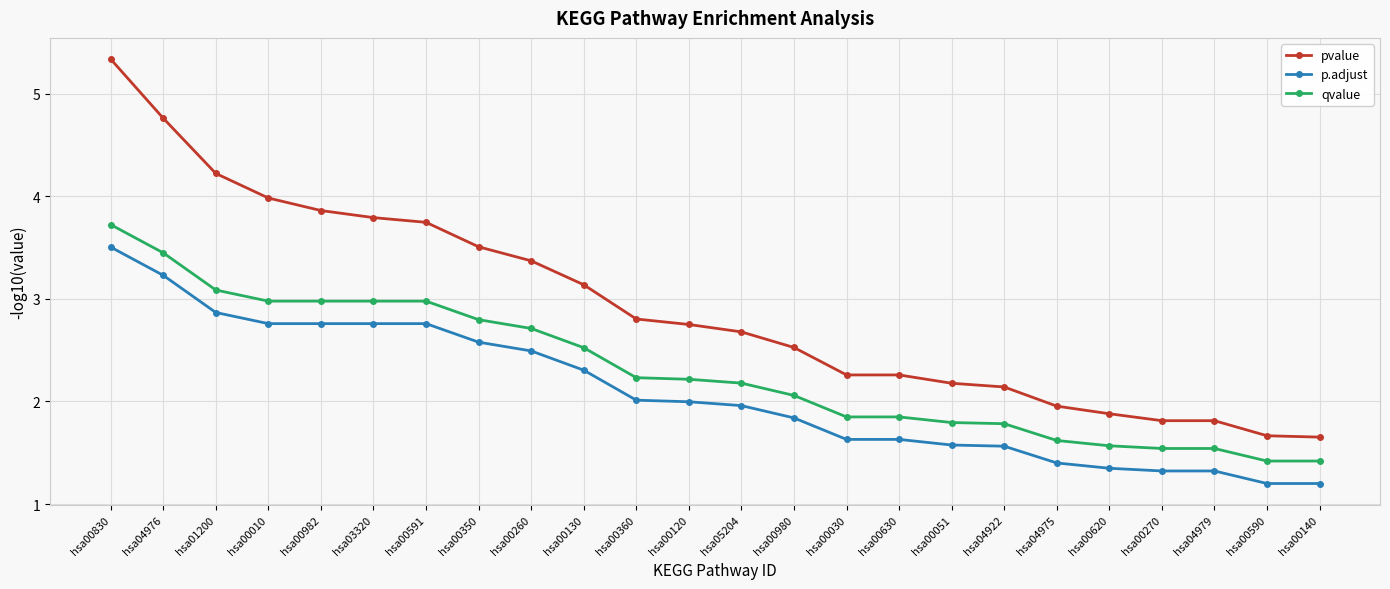

List the series in order of their overall mean, highest first.

pvalue, qvalue, p.adjust